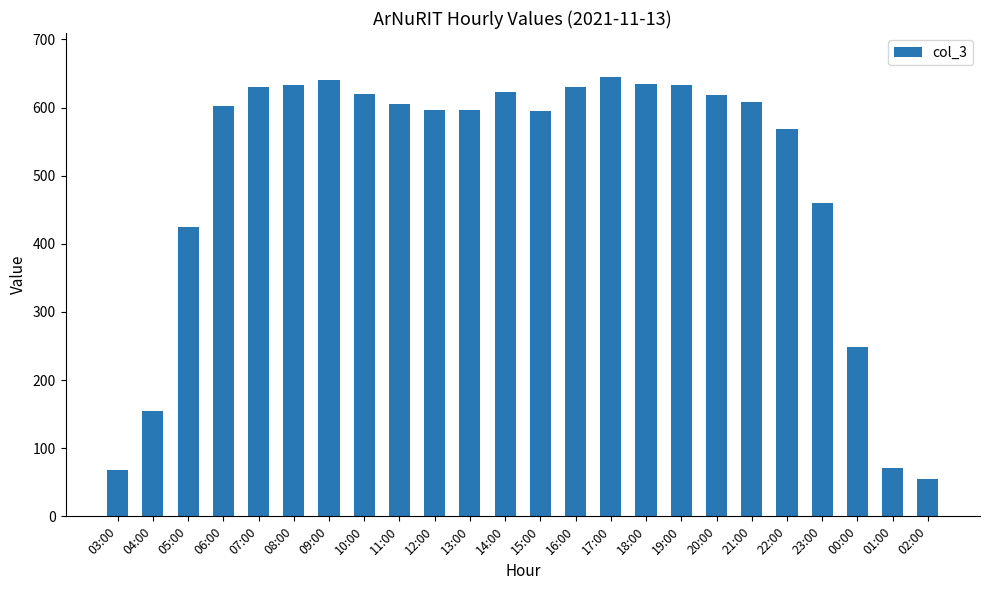

How many series are shown in this chart?

1